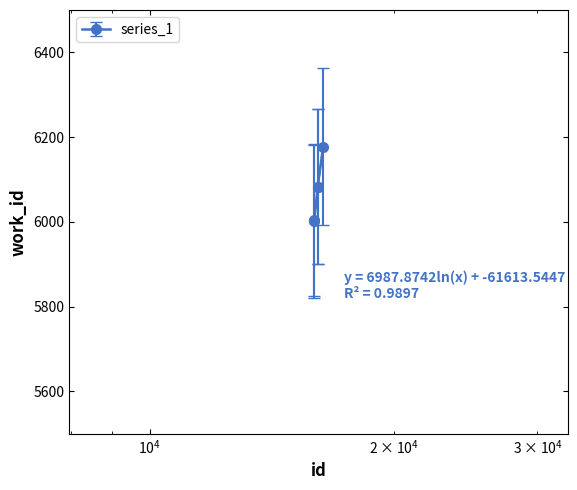

What value does the data have at 15940?

6001